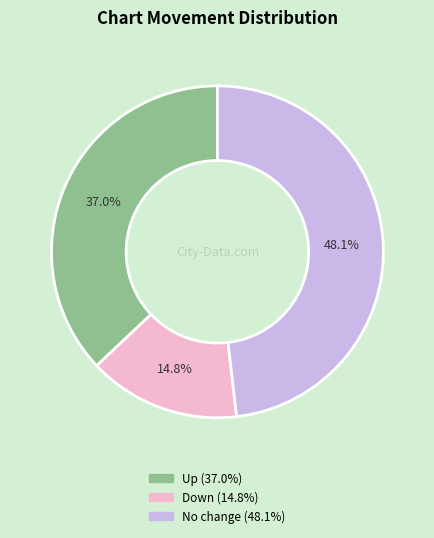

Is there any slice that represents more than half of the pie?

No